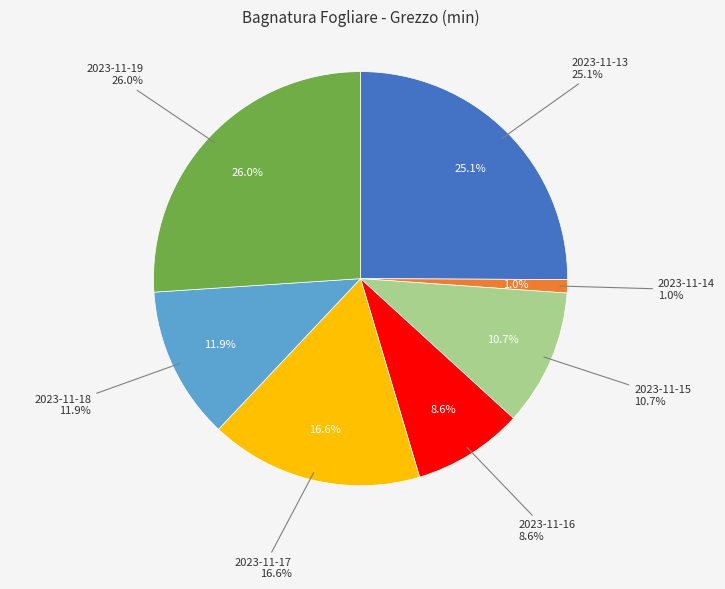

To the nearest percent, what is the difference between the largest and smallest slice percentages?

25%